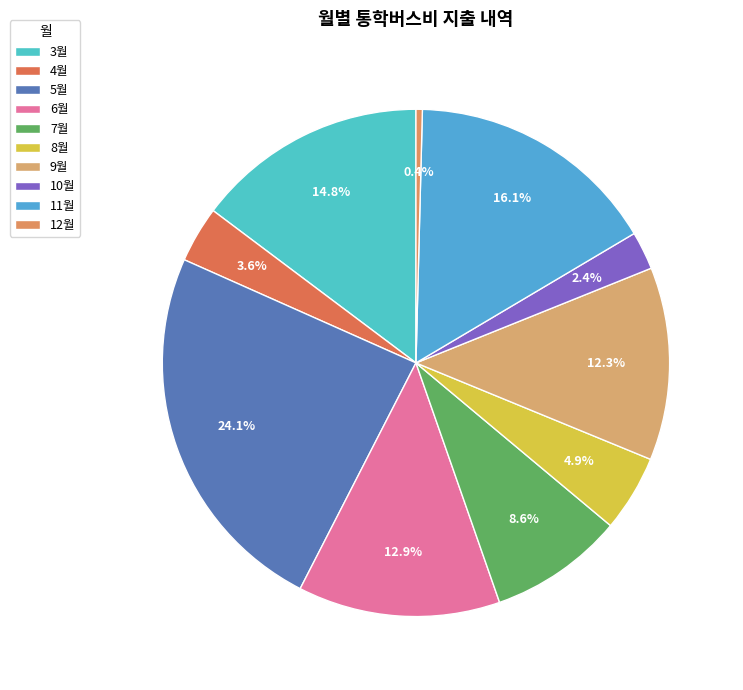

To the nearest percent, what is the difference between the 8월 and 9월 slice percentages?

7%